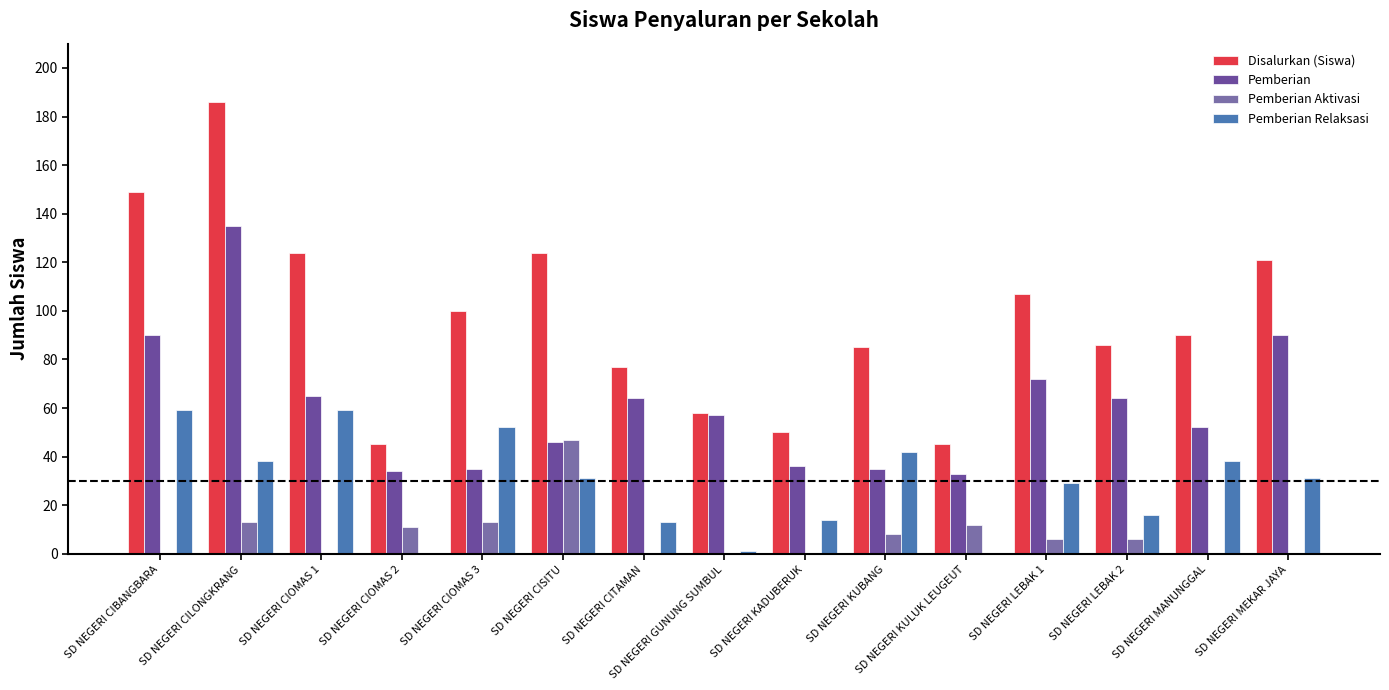

How many categories are shown in the chart?

15